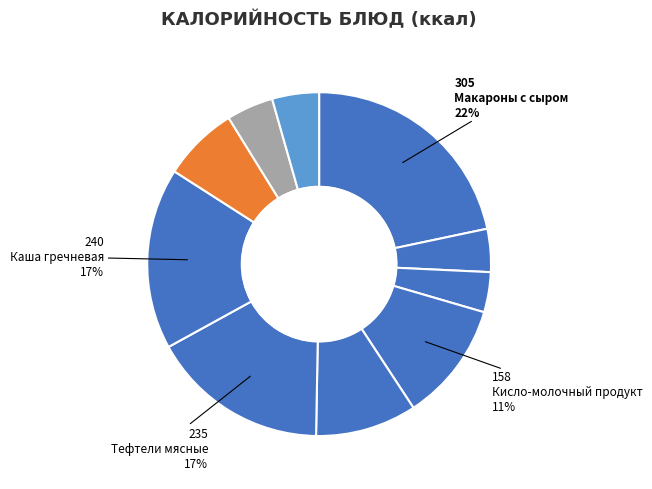

Count the number of slices in the pie.

10